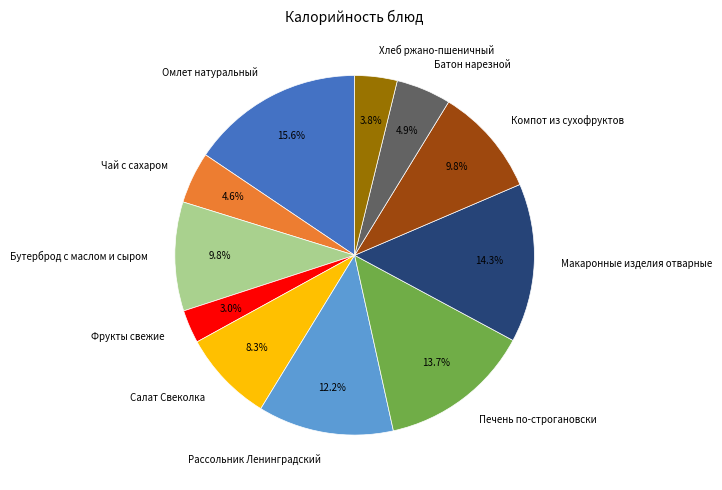

What is the total percentage of Печень по-строгановски and Омлет натуральный?

29.3%